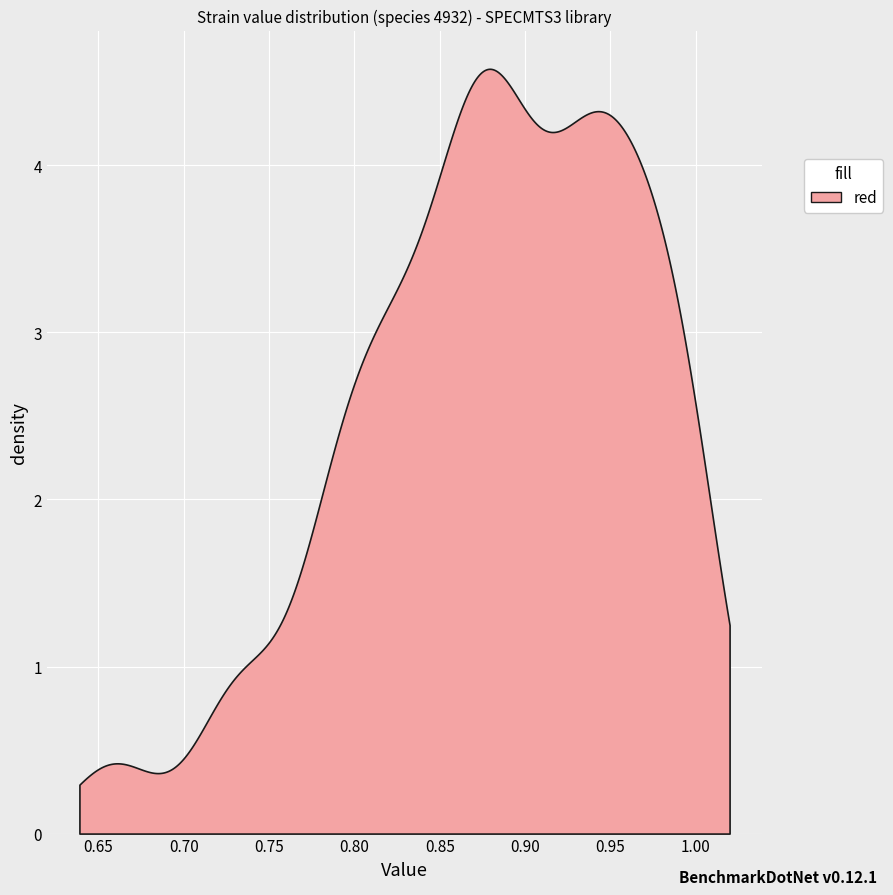

What is the maximum value shown in the chart?

4.6